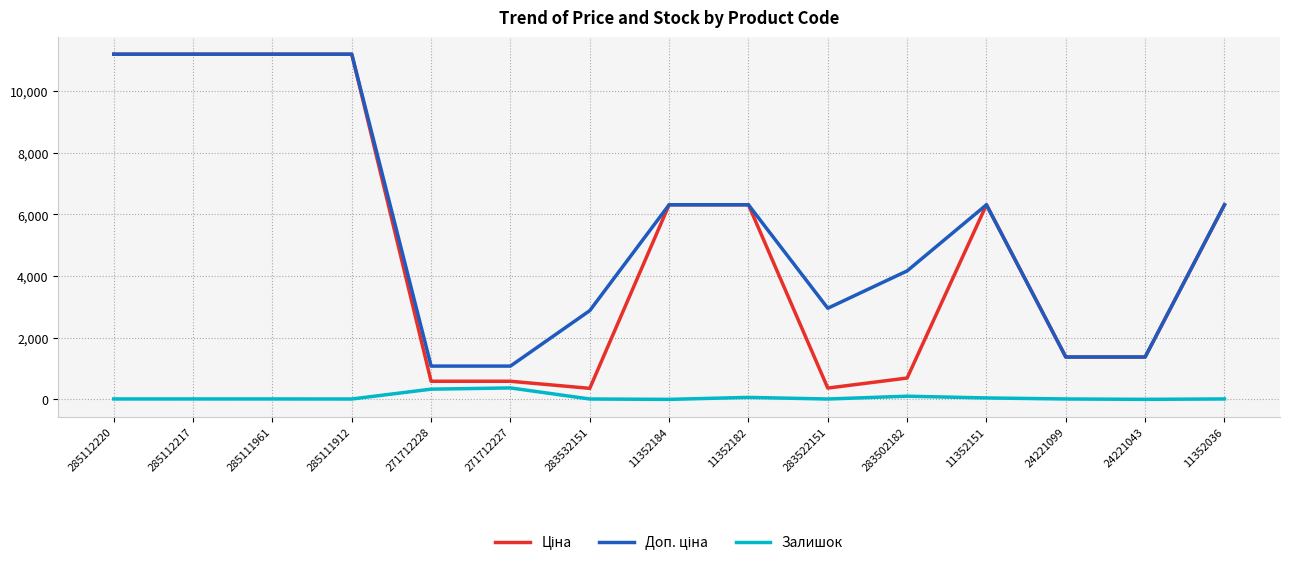

What is the maximum value shown in the chart?

11188.2